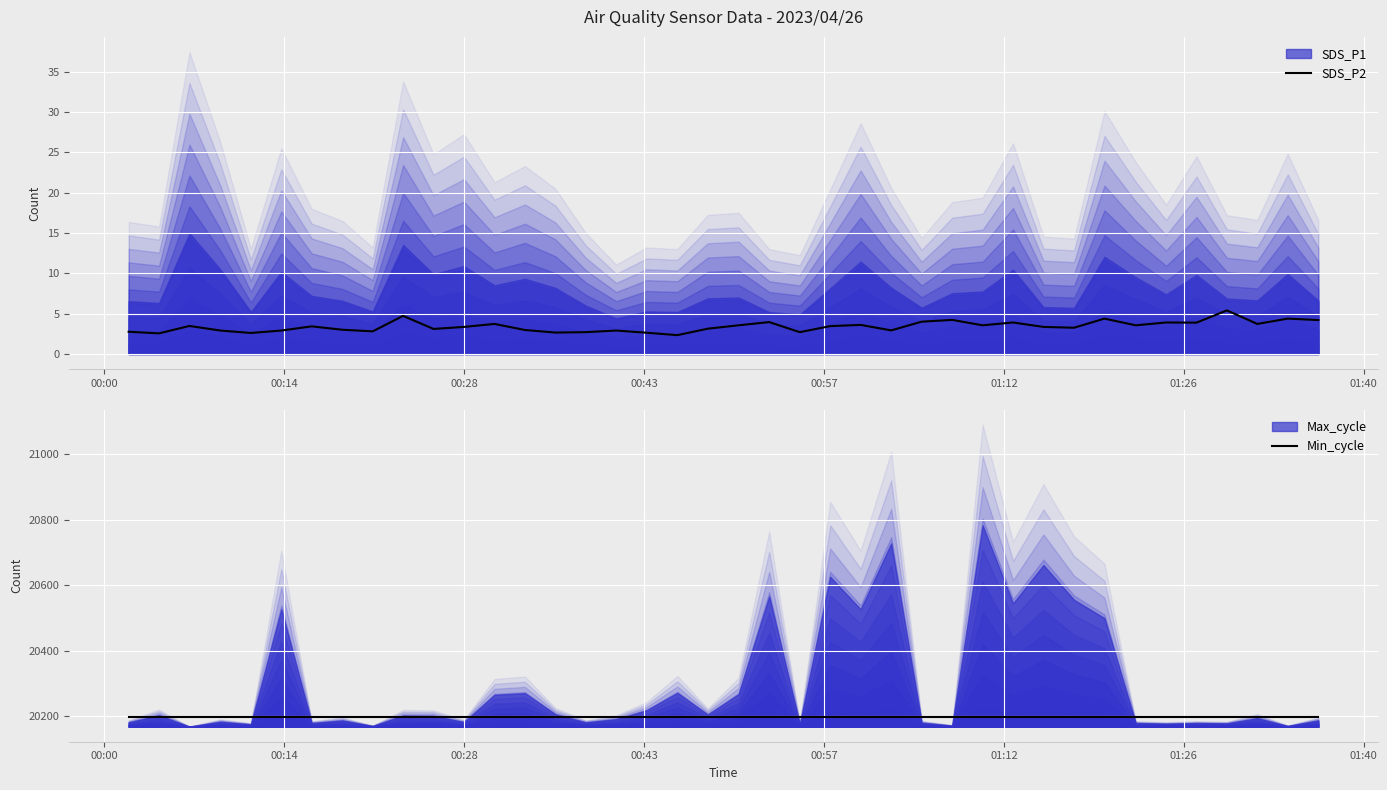

What is the highest value of the SDS_P2 series?

5.4